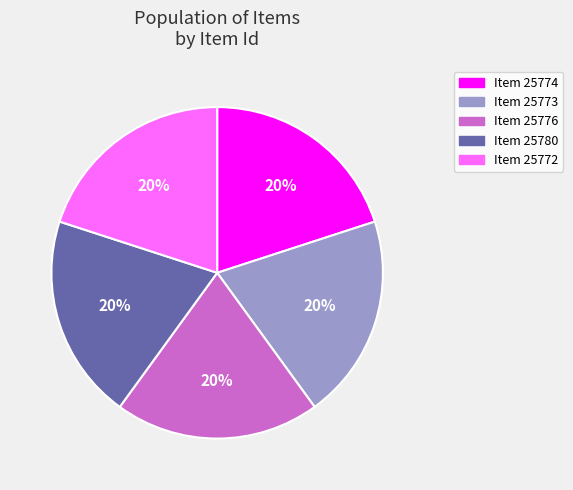

How many slices are in this pie chart?

5